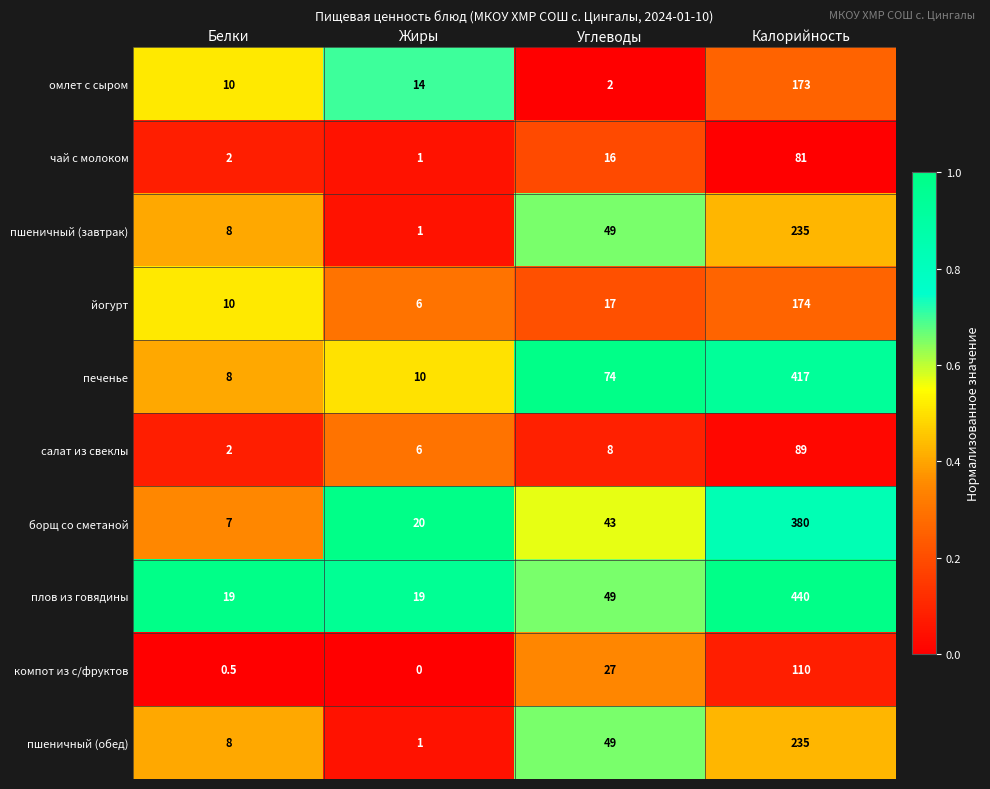

Where is йогурт nearest to the value 90?

Углеводы